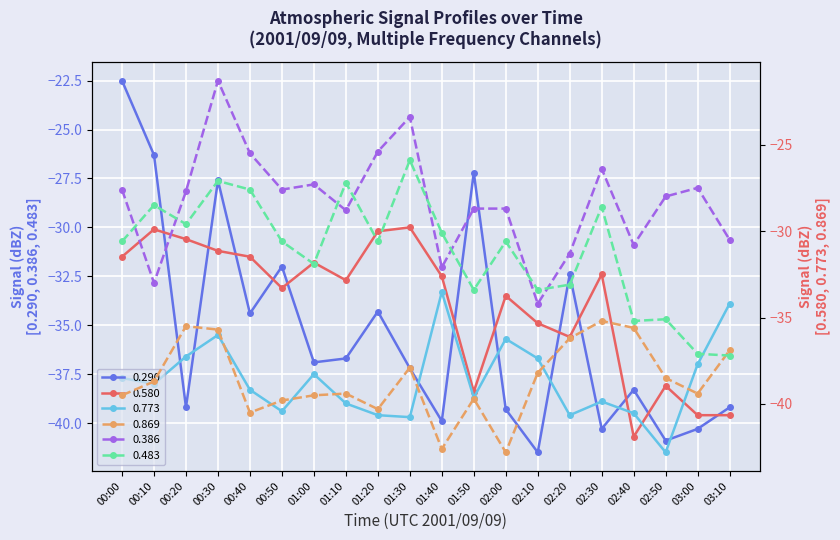

Which series changed the most between 00:00 and 02:20?

0.290